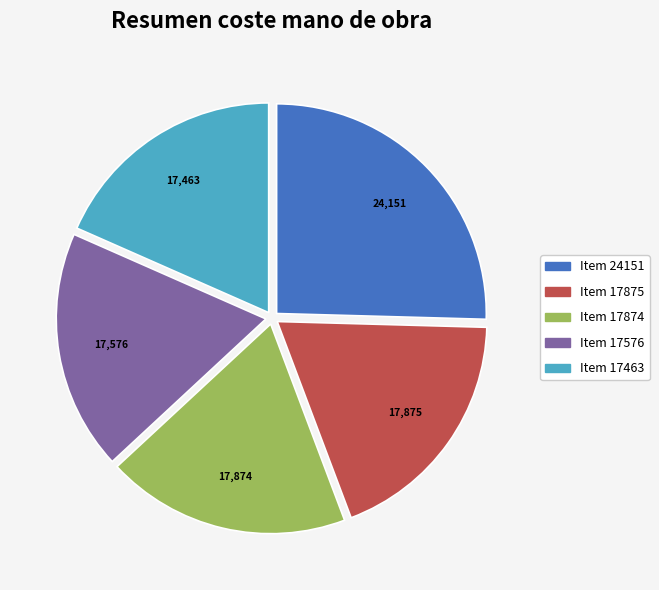

What is the largest slice in the pie chart?

Item 24151